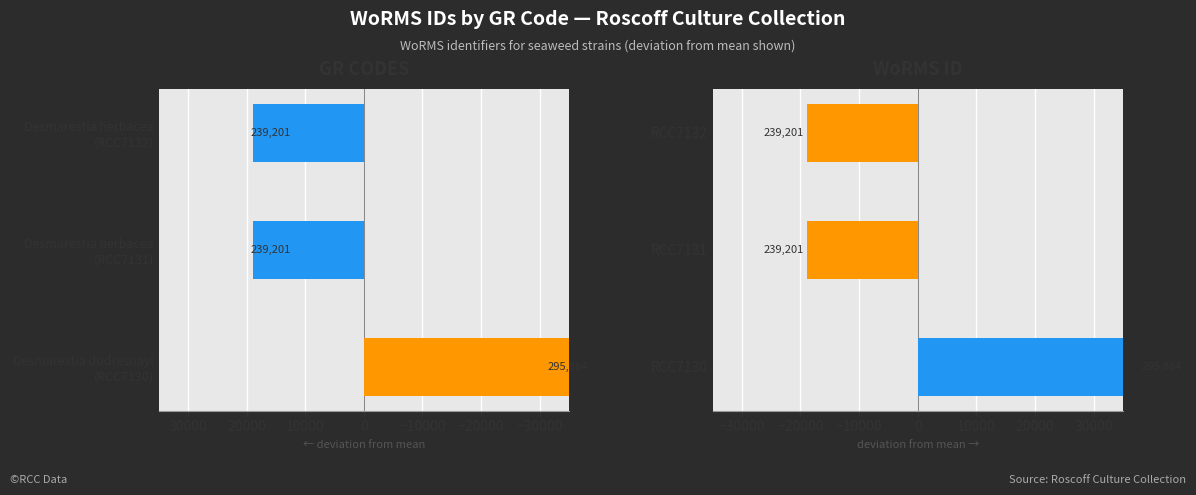

What is the difference between the maximum and minimum values?

56663.0